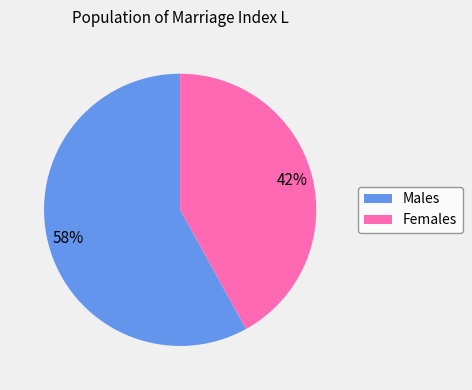

Approximately how many times larger is the value at Males compared to Females?

1.4